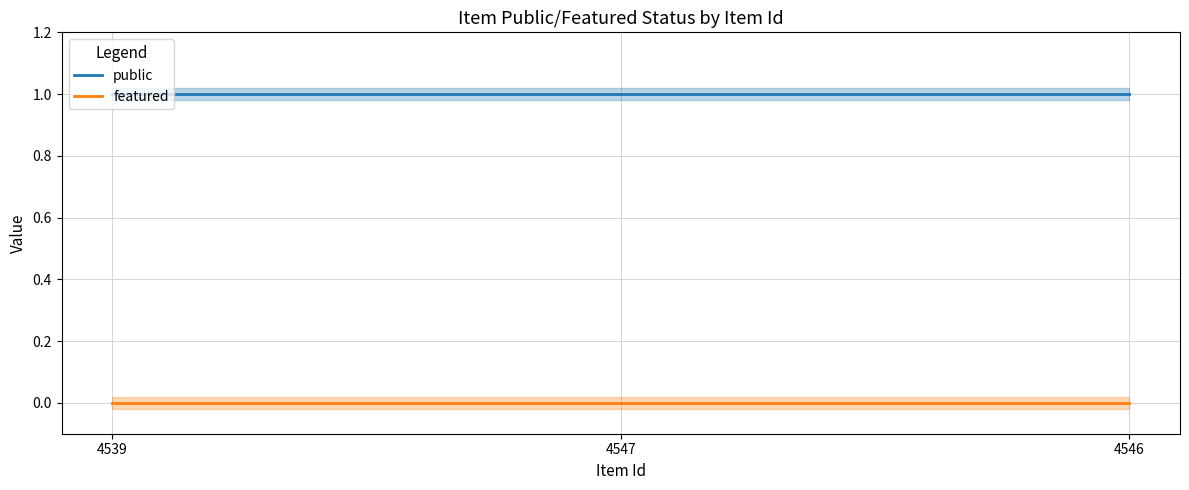

Between 4547 and 4546, which series saw the biggest shift?

public